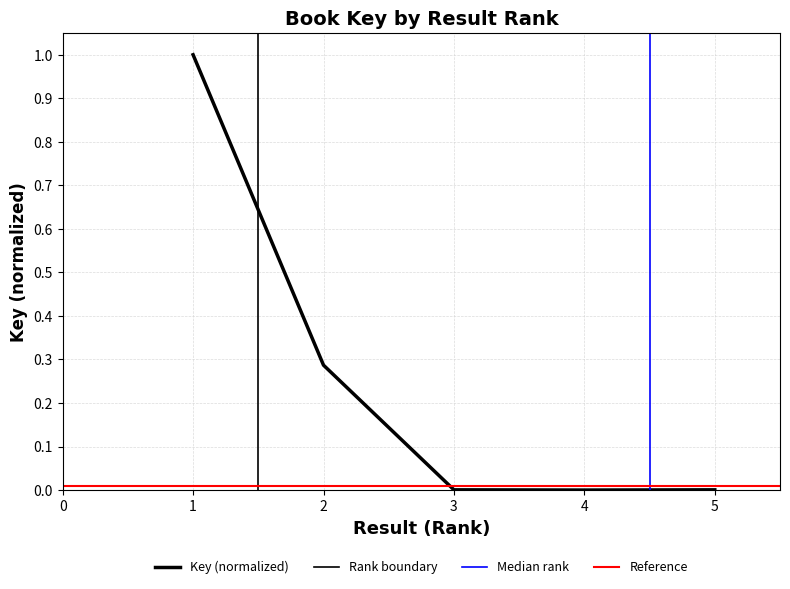

The value at 1 is 1.0. True or false?

True